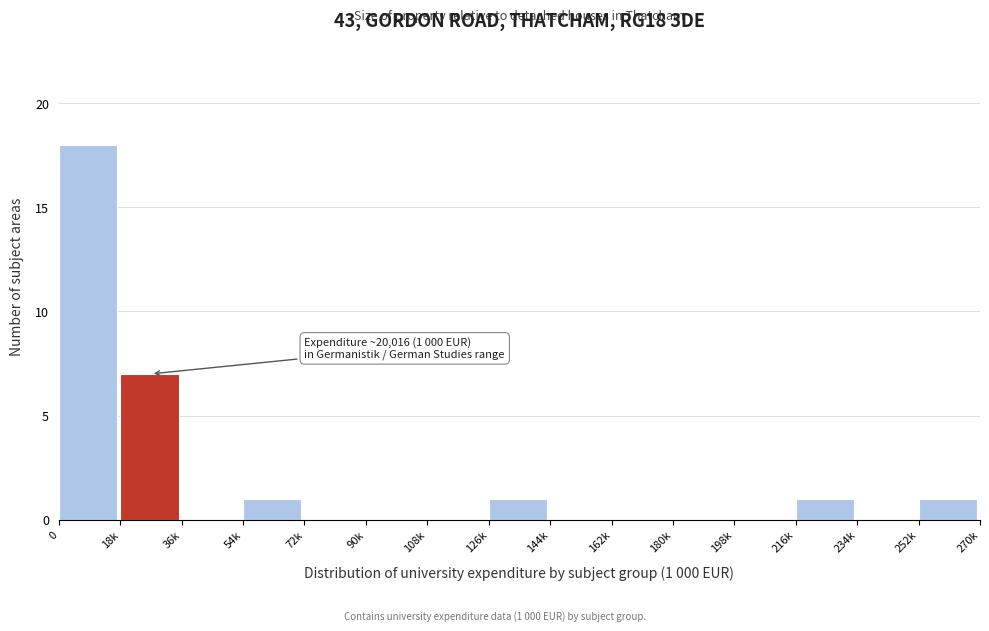

Reading right to left, transcribe all the data shown in this chart.

252k=1	234k=0	216k=1	198k=0	180k=0	162k=0	144k=0	126k=1	108k=0	90k=0	72k=0	54k=1	36k=0	18k=7	0=18